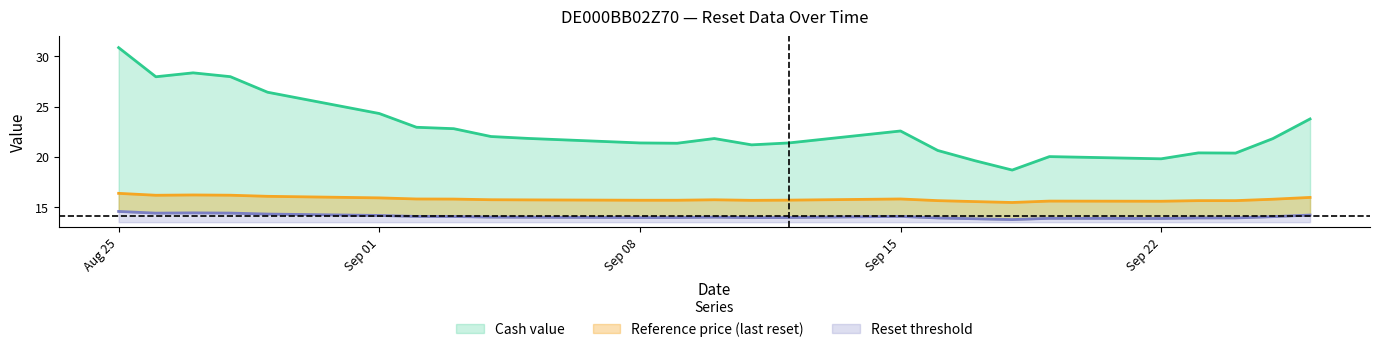

What is the lowest value of the Reset threshold series?

13.8